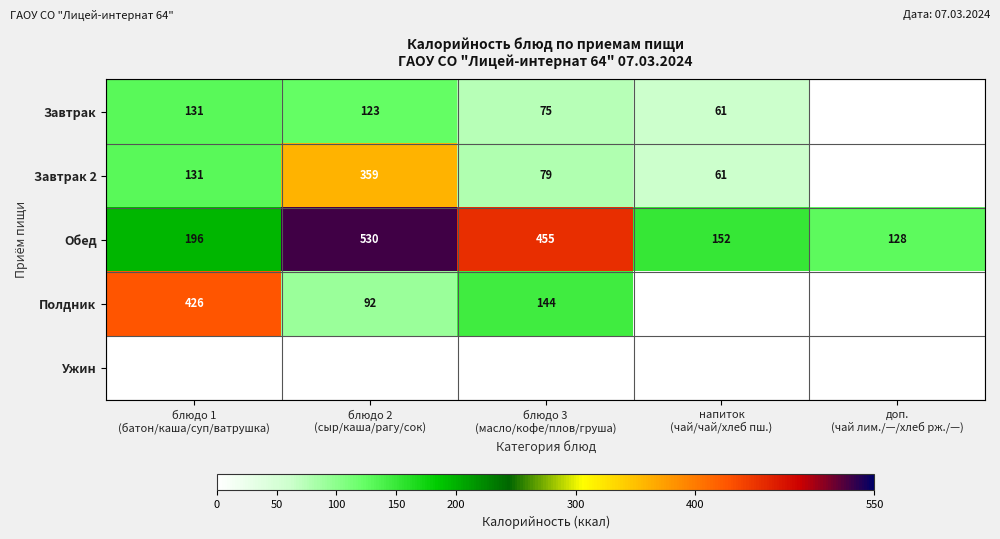

What is the average value of the Обед series?

292